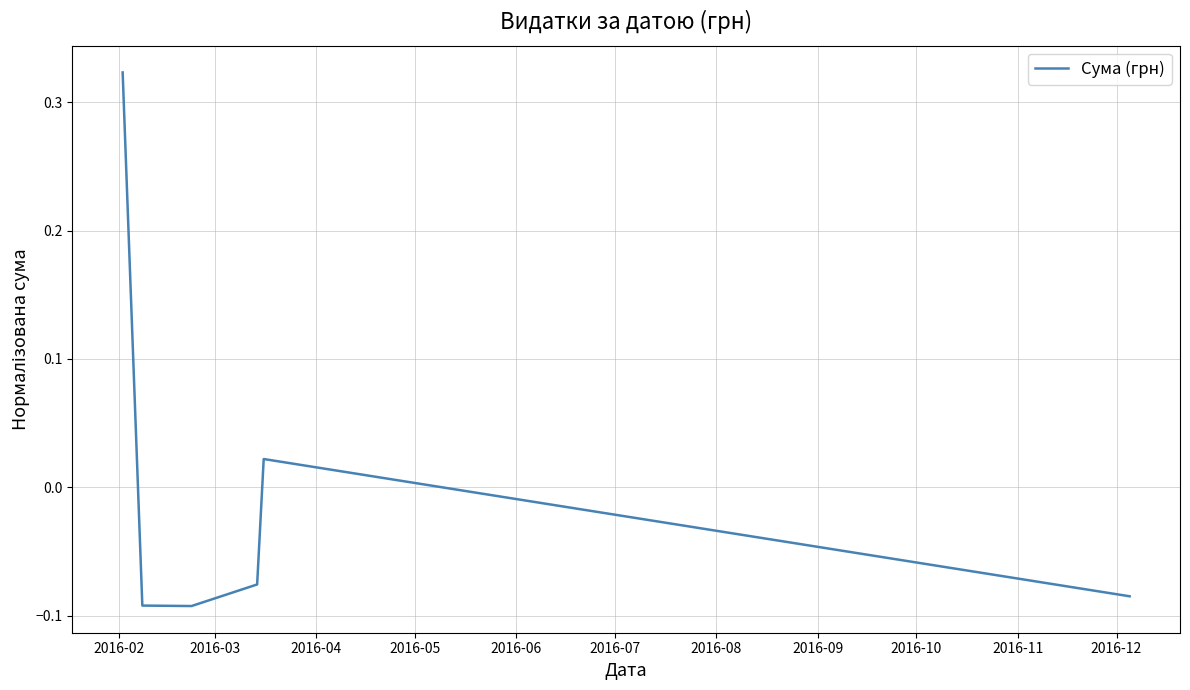

What is the difference between the maximum and second lowest values?

0.4